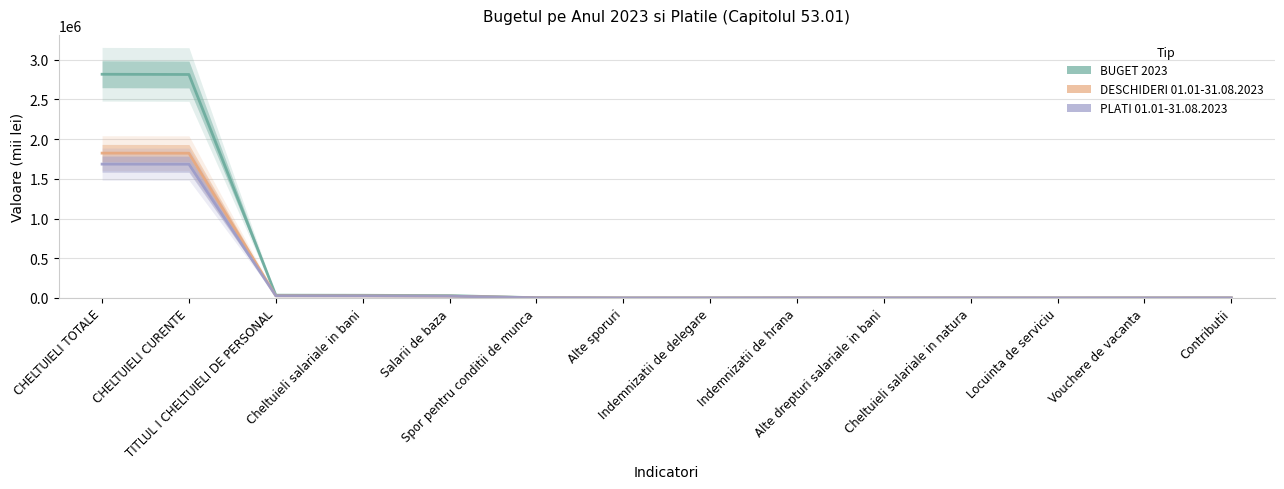

Rank the categories by DESCHIDERI 01.01-31.08.2023 value from highest to lowest.

CHELTUIELI TOTALE, CHELTUIELI CURENTE, TITLUL I CHELTUIELI DE PERSONAL, Cheltuieli salariale in bani, Salarii de baza, Spor pentru conditii de munca, Indemnizatii de hrana, Contributii, Cheltuieli salariale in natura, Vouchere de vacanta, Alte drepturi salariale in bani, Alte sporuri, Locuinta de serviciu, Indemnizatii de delegare